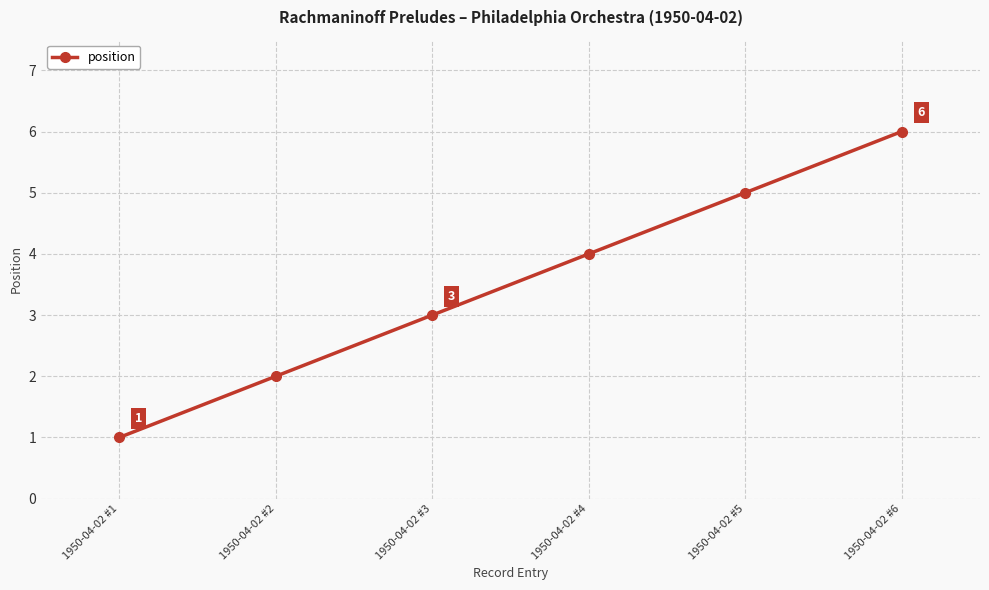

True or false: the data has more than 1 interior local peaks.

False